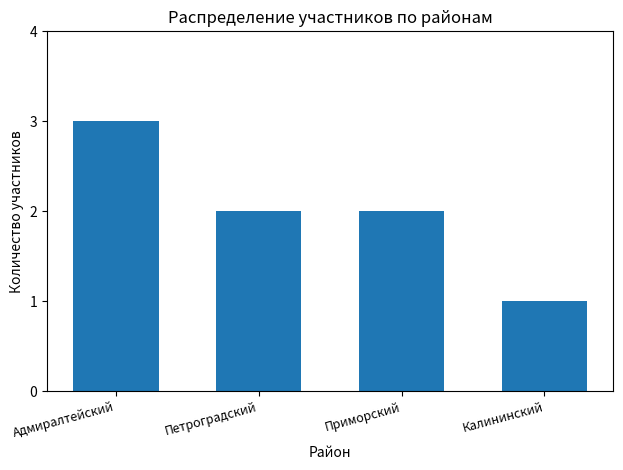

What is the minimum value shown in the chart?

1